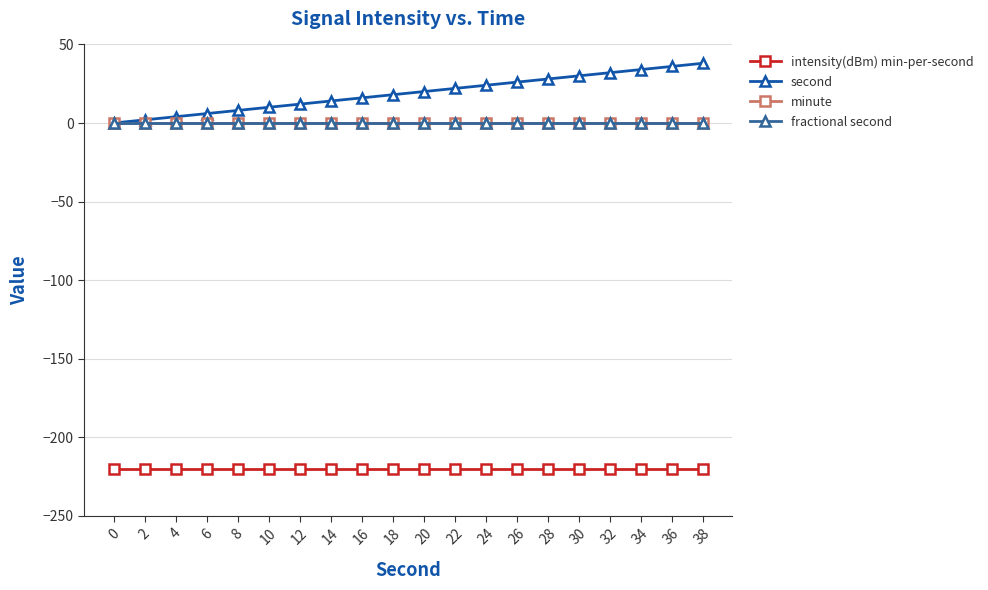

Is this an area chart (filled region under the line)?

No